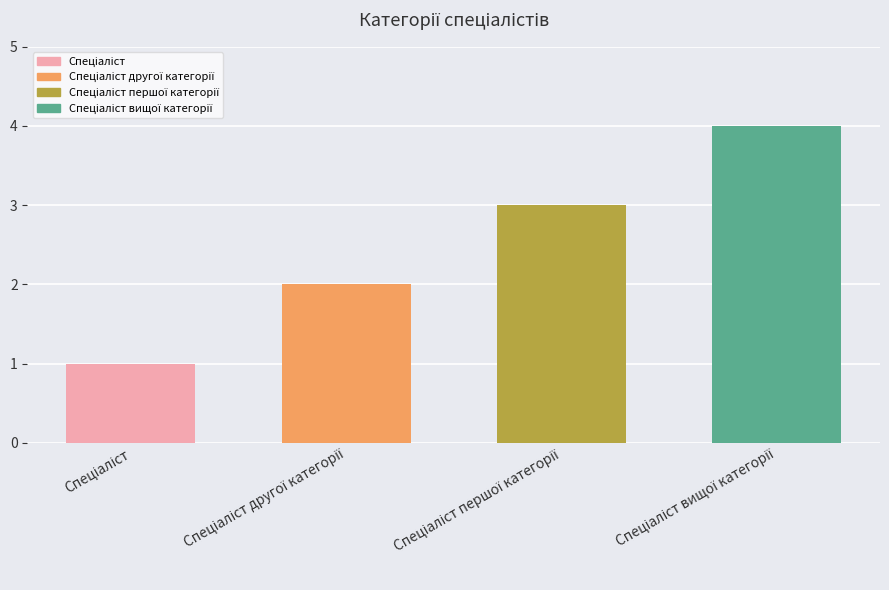

What is the sum of all values?

10